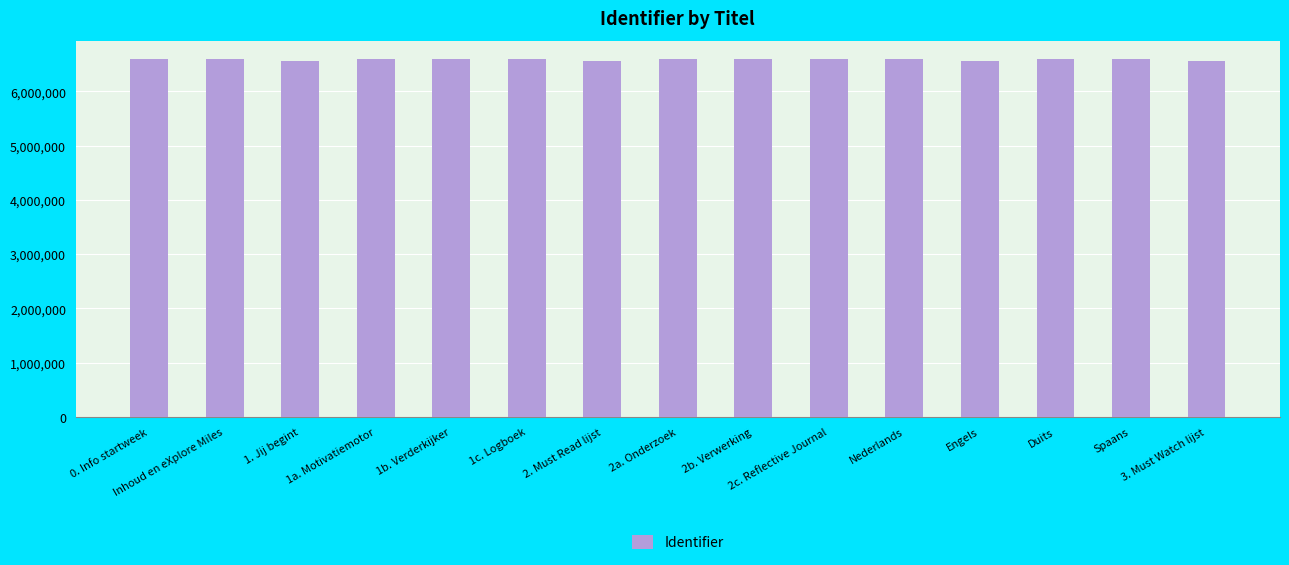

What is the value of the 11th bar from the left?

6601839